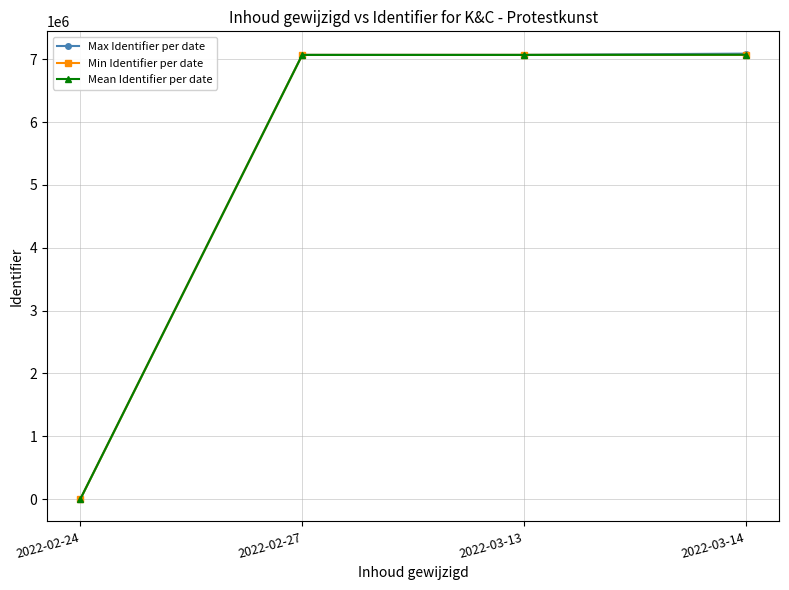

At how many categories does at least one series exceed 4773219?

3